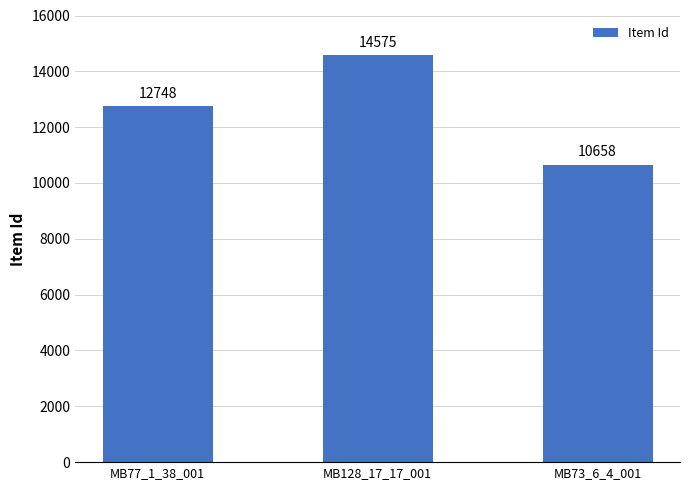

Reading right to left, transcribe all the data shown in this chart.

10658	14575	12748